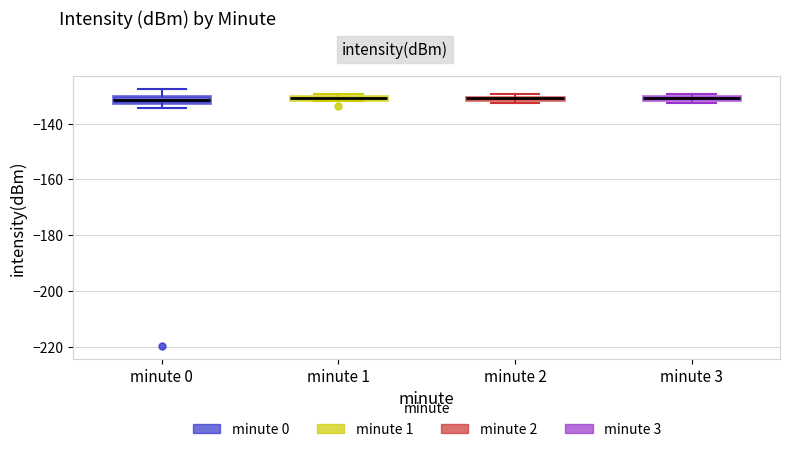

Where is the upper edge of the box for minute 0 on the y-axis? The values are not printed on the chart, so give them approximately, as read against the axis.

-130